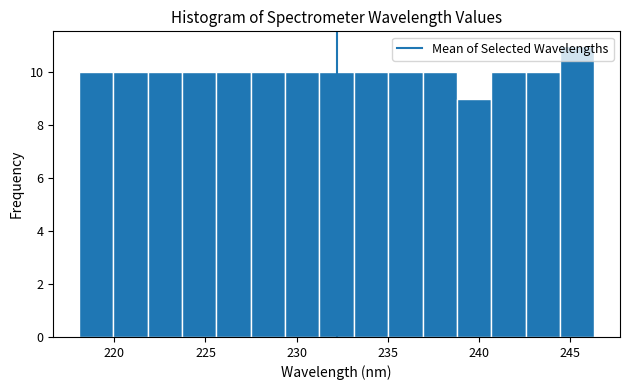

Read against the x-axis, roughly where is the centre of the tallest bar?

245.5